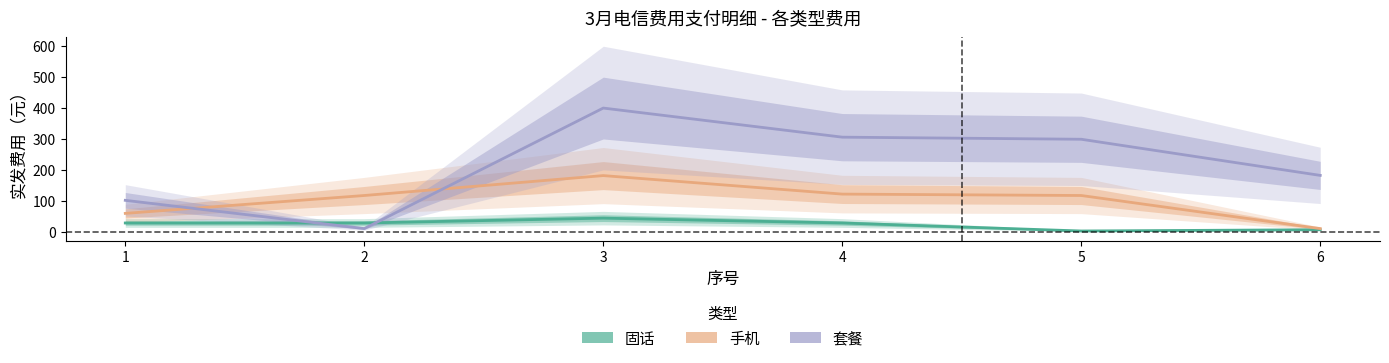

Where does the 固话 series first go above 28?

1